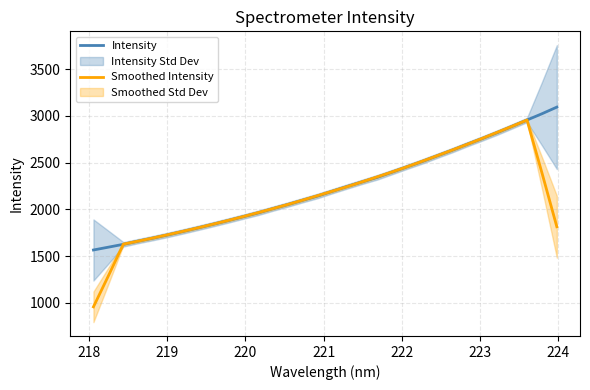

Reading right to left, list all the values displayed in this chart.

Intensity: 3094.0	3022.9	2955.8	2888.3	2821.6	2758.4	2697.2	2634.0	2574.4	2514.1	2457.7	2401.2	2345.0	2296.6	2247.0	2196.3	2144.6	2099.1	2052.6	2008.4	1963.0	1922.2	1881.1	1841.6	1803.0	1765.4	1728.8	1694.1	1661.4	1626.6	1596.0	1565.8
Smoothed Intensity: 1814.6	2392.2	2956.5	2889.4	2824.3	2759.9	2697.1	2635.6	2575.5	2516.3	2458.5	2402.9	2349.5	2297.2	2245.9	2196.7	2147.9	2100.2	2053.5	2009.0	1965.4	1923.3	1882.2	1842.7	1804.0	1766.6	1730.5	1695.2	1661.4	1628.8	1290.0	957.7